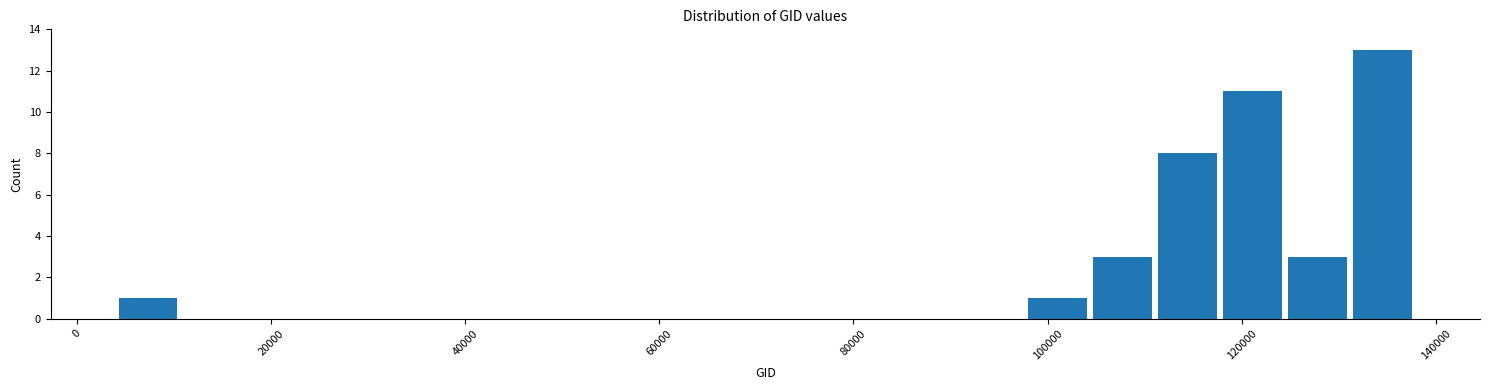

Around what value on the x-axis is the tallest bar? Give the approximate position of its centre, as read against the axis.

134000